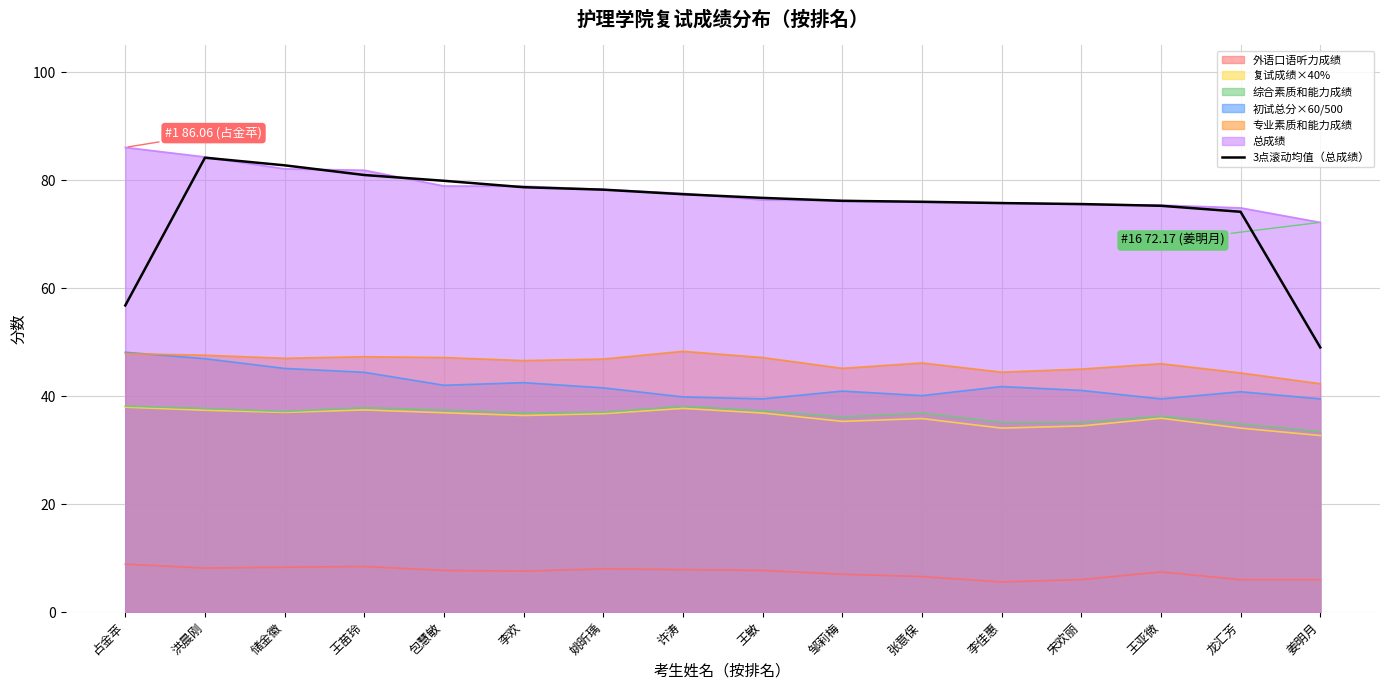

Is it true that the value at 王敏 is 76.7?

True